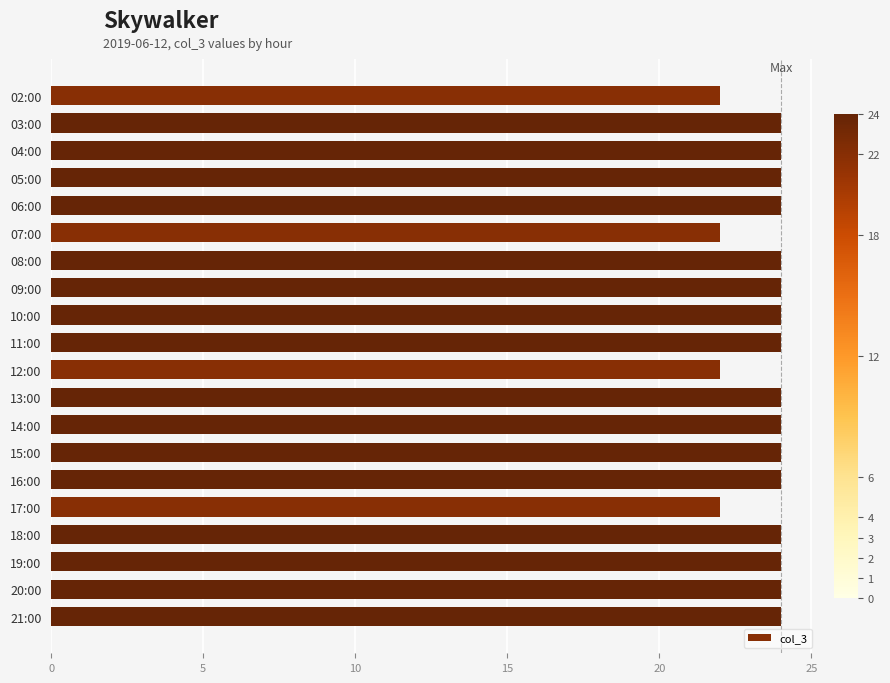

How many bars are there in total?

20